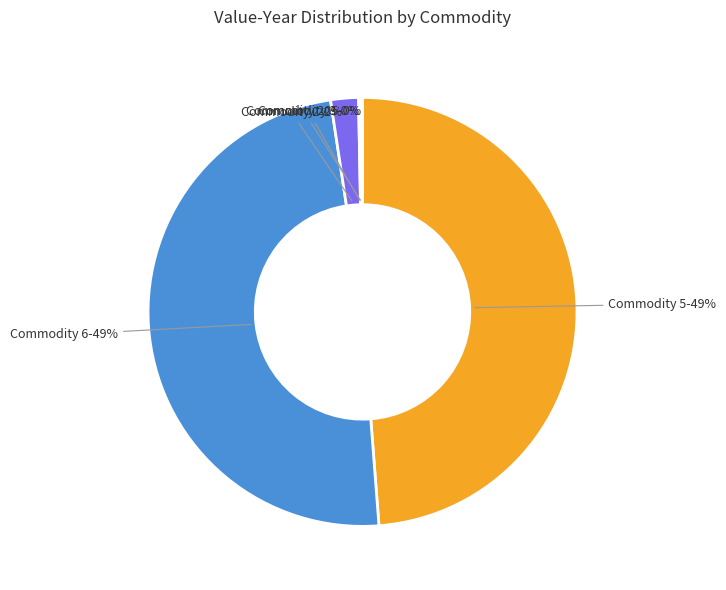

To the nearest percent, what is the difference between the largest and smallest slice percentages?

49%